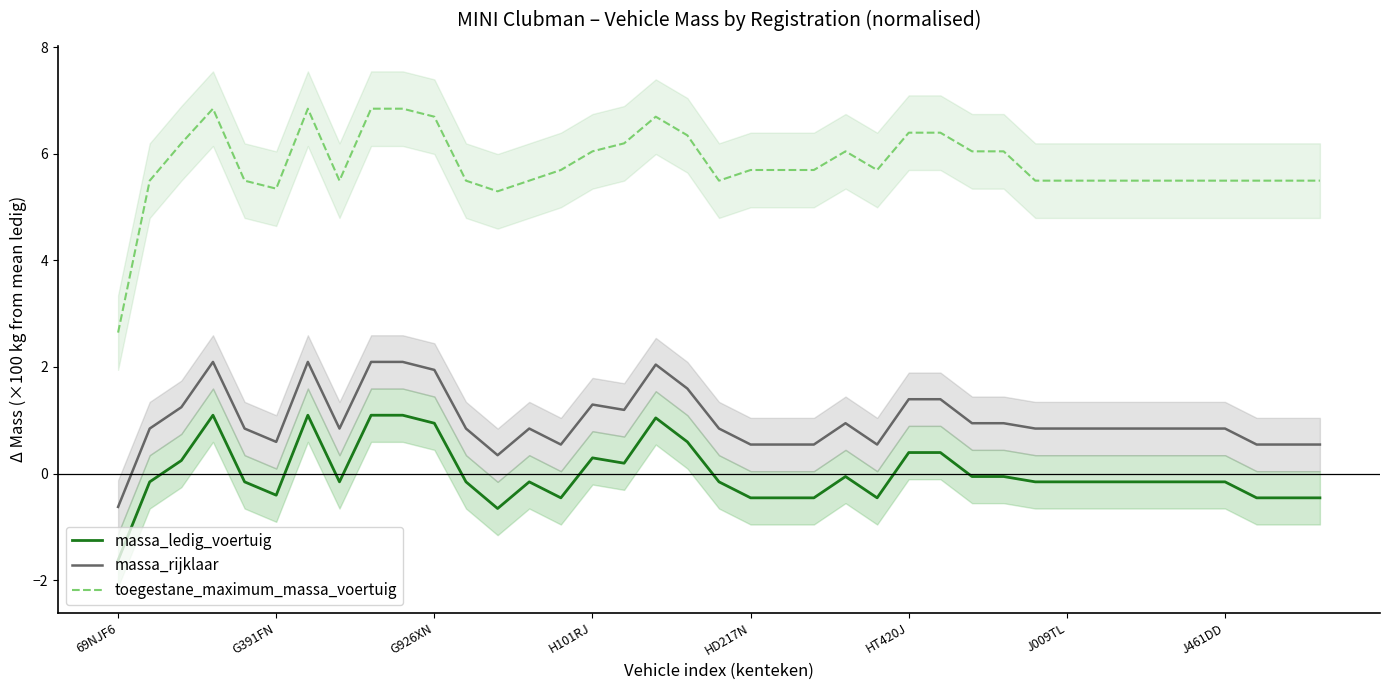

True or false: massa_rijklaar and massa_ledig_voertuig intersect in this chart.

False